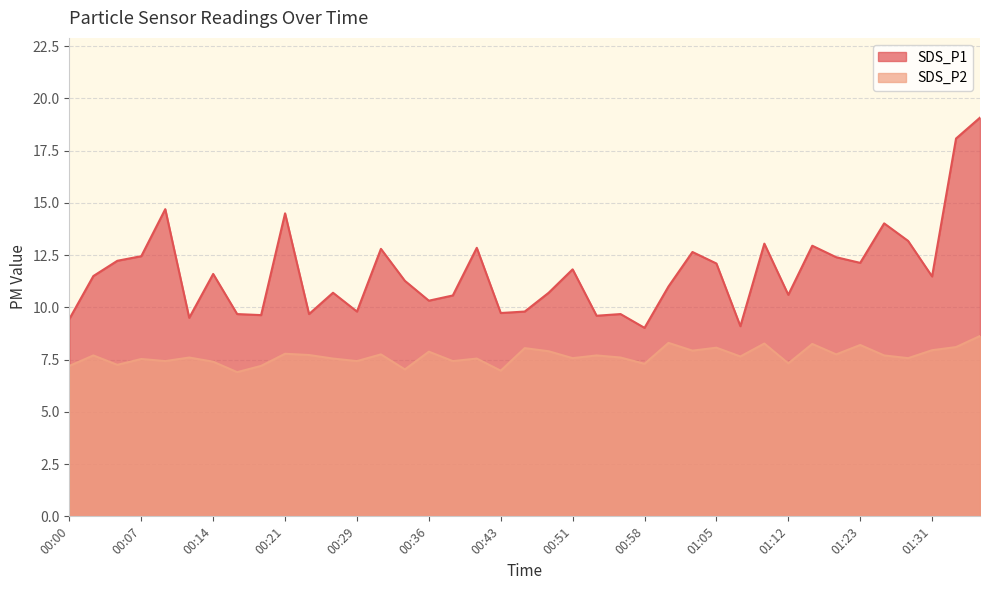

How many interior local peaks does the SDS_P2 series have?

14